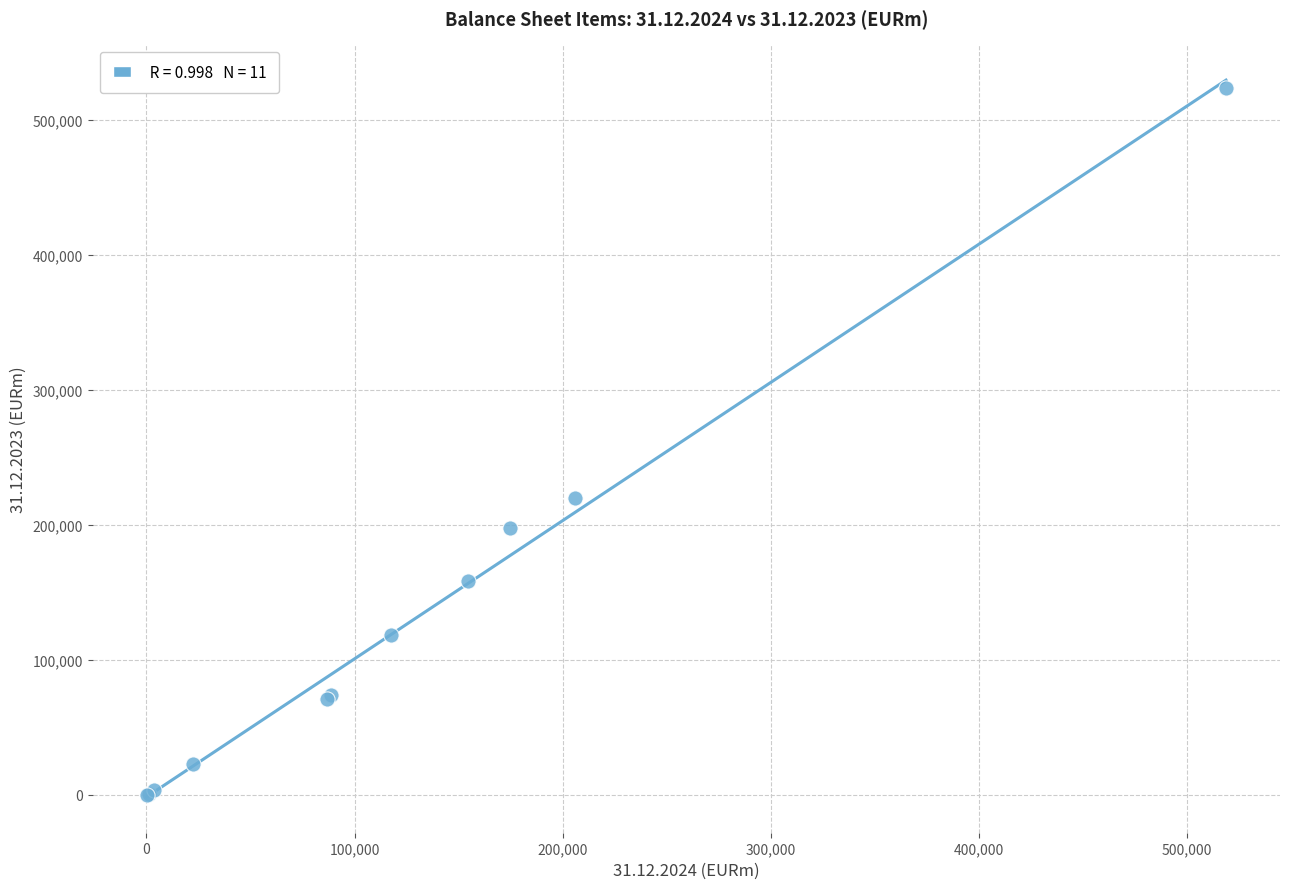

What Y value in the scatter plot is closest to 261721?

219601